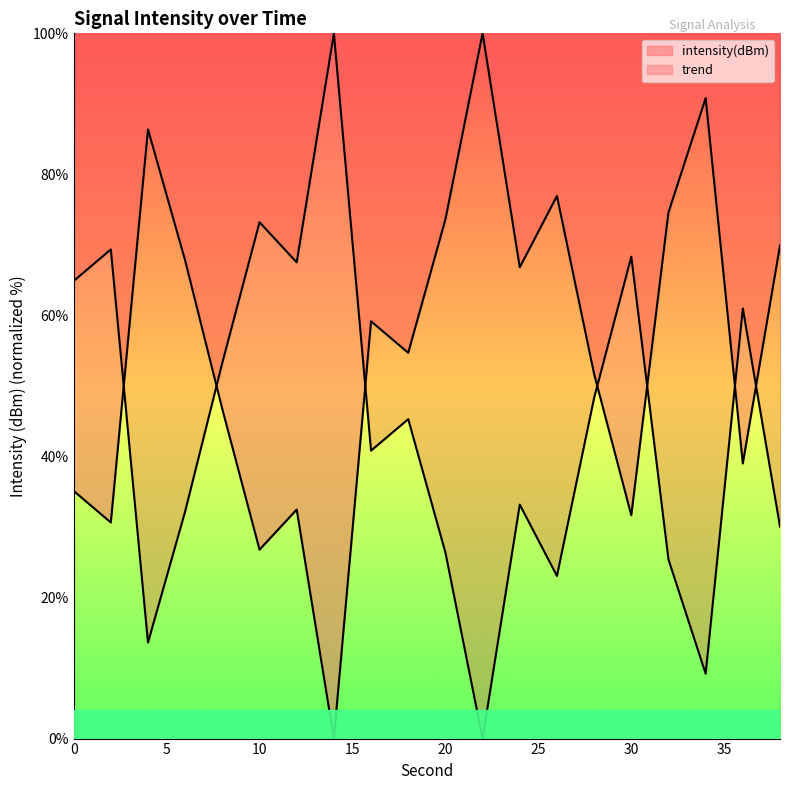

The chart shows a value of 86.4 at 4. True or false?

True